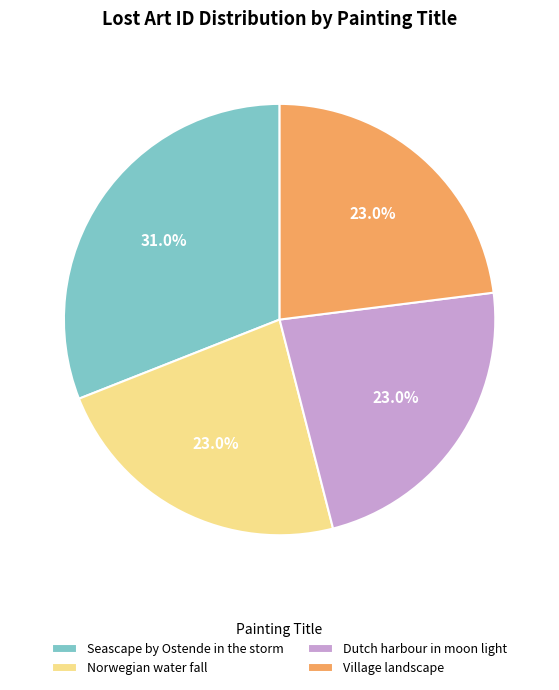

Between Village landscape and Seascape by Ostende in the storm, which is larger?

Seascape by Ostende in the storm